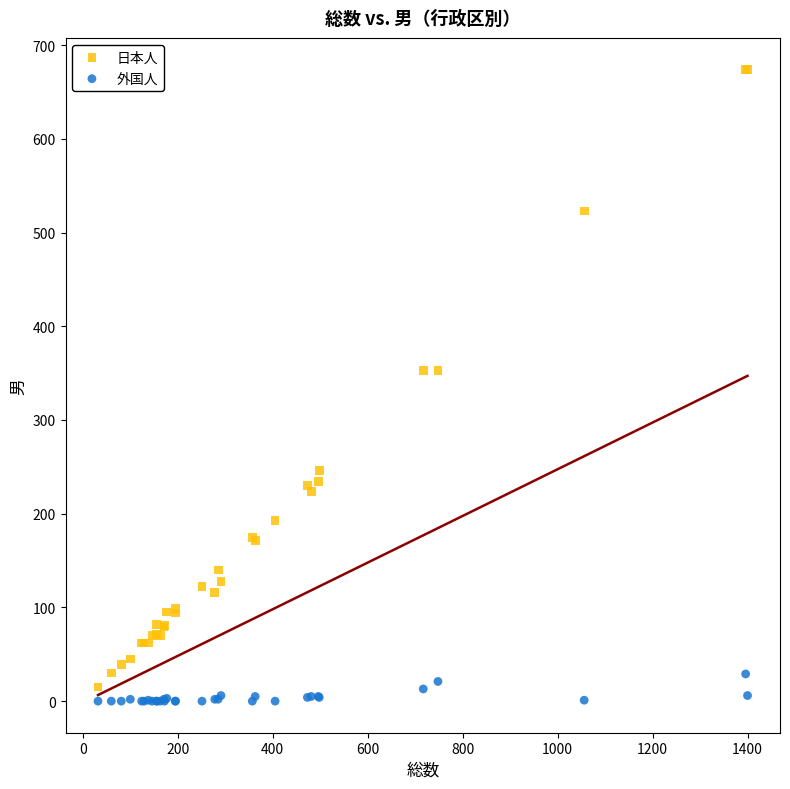

Which series reaches the minimum Y coordinate?

外国人